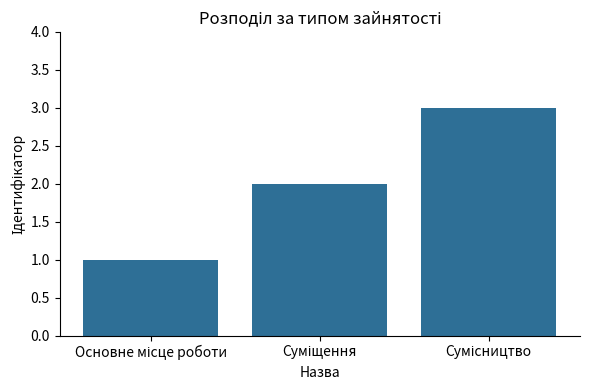

What is the sum of all values?

6